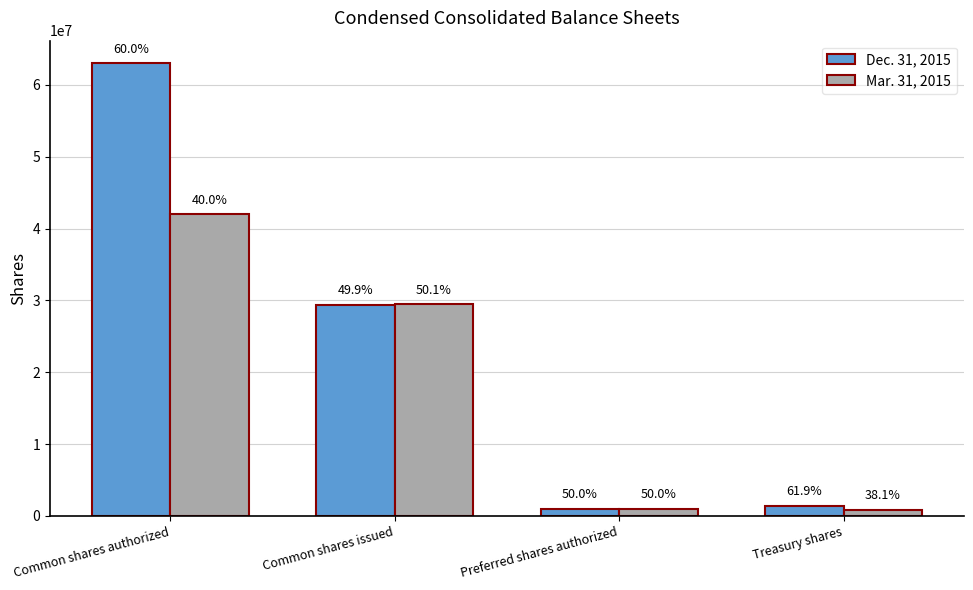

What are all the series names shown in the legend?

Dec. 31, 2015, Mar. 31, 2015